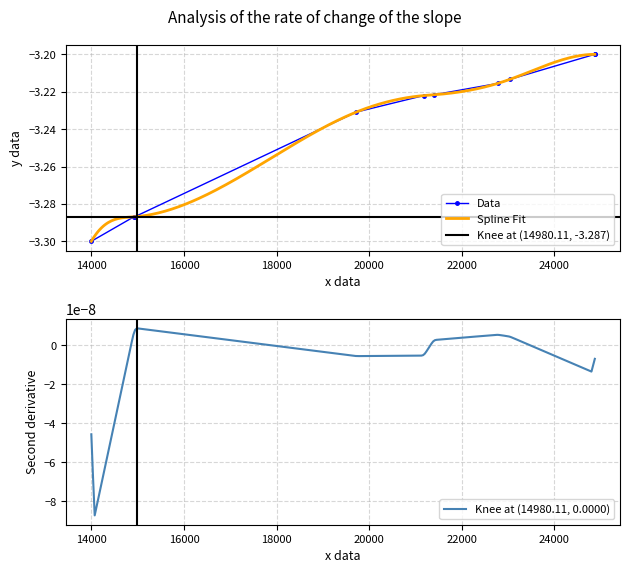

What is the difference between the maximum and second lowest values?

0.1